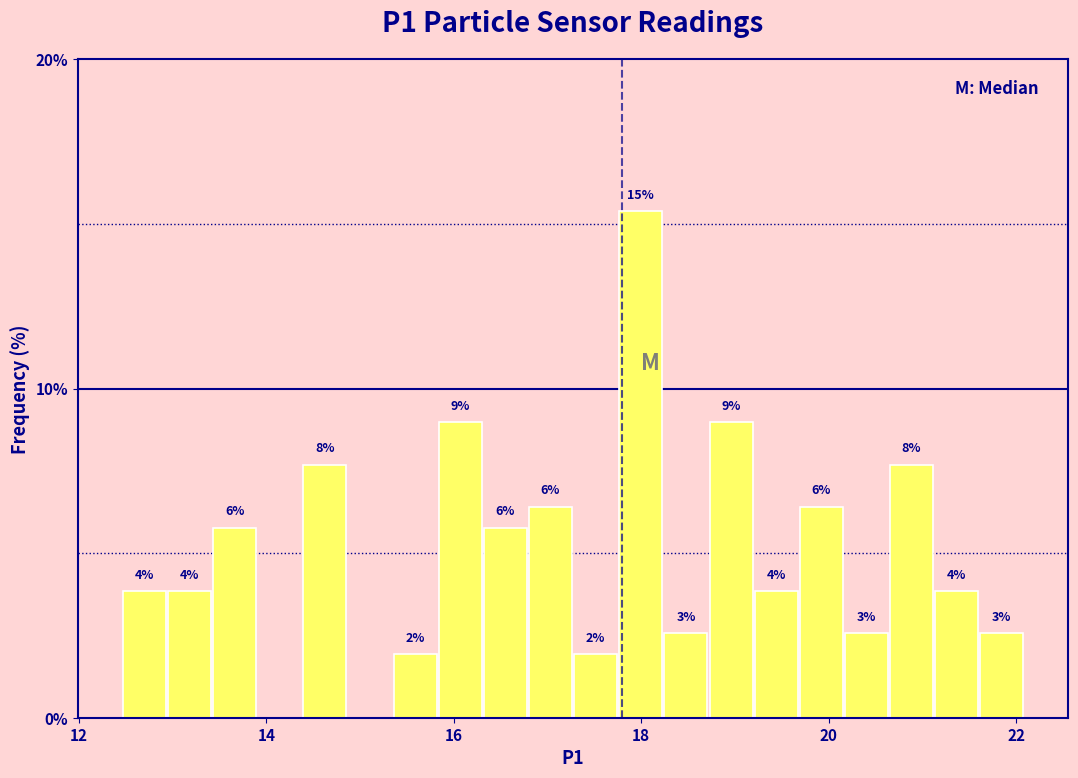

Around what value on the x-axis is the tallest bar? Give the approximate position of its centre, as read against the axis.

18.0